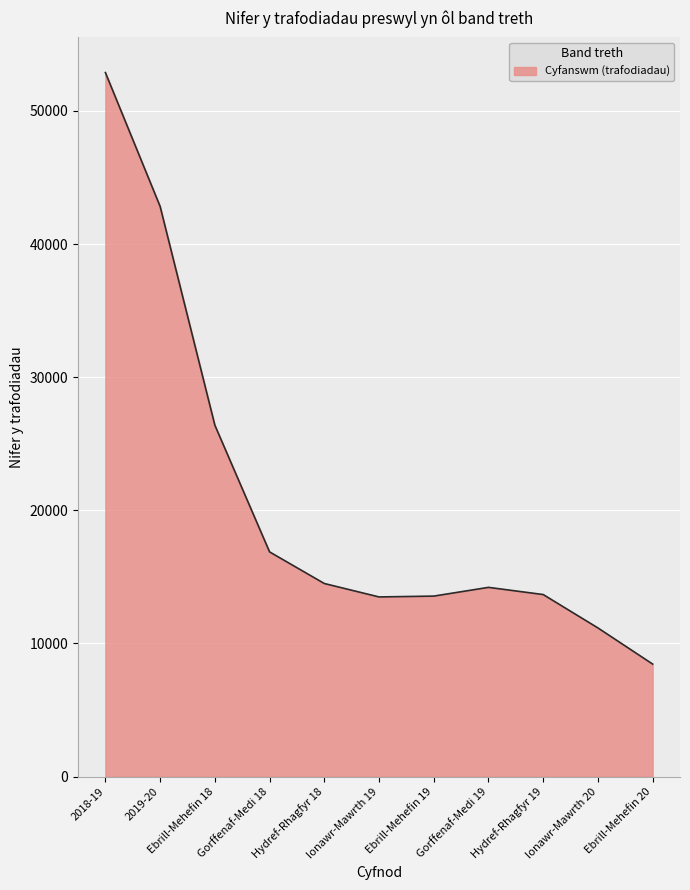

What is the difference between the maximum and minimum values?

44429.0